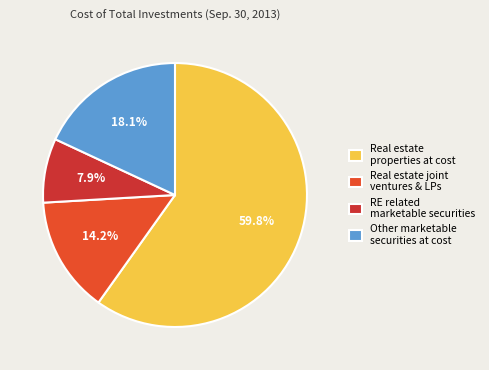

How many slices are in this pie chart?

4